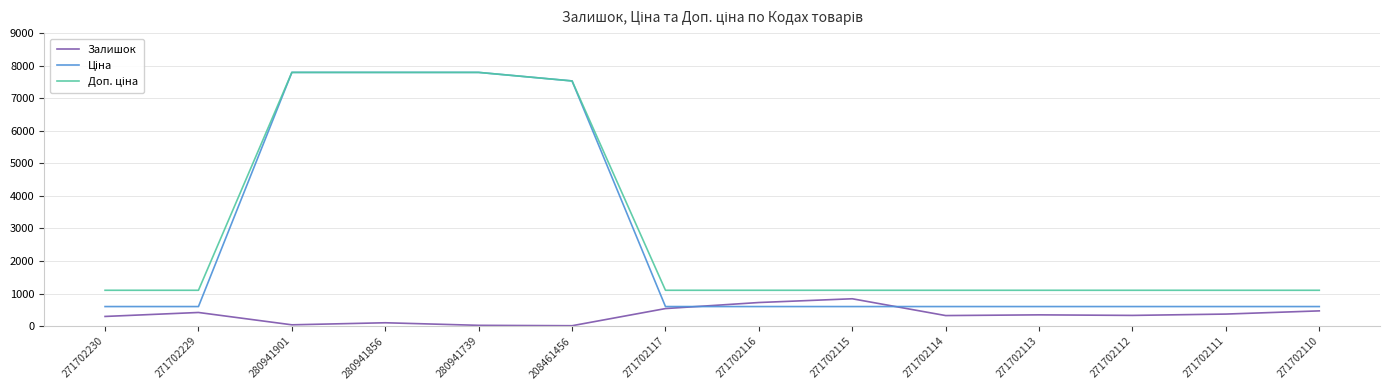

What is the smallest value displayed?

11.0